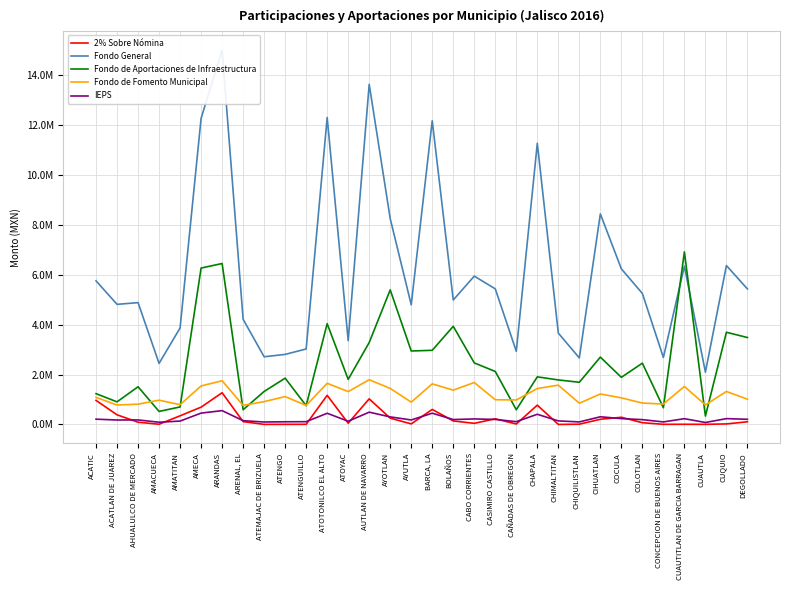

What is the smallest value displayed?

190.8